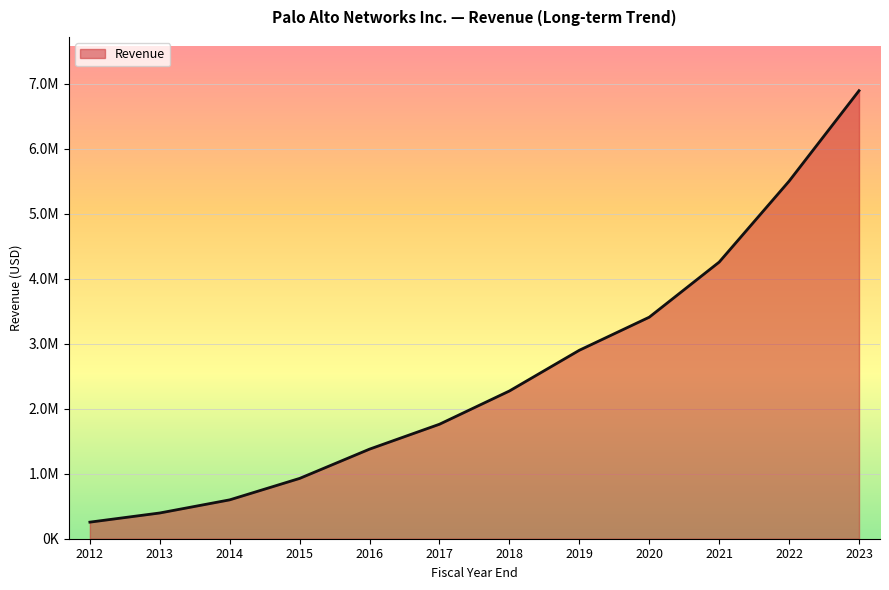

Reading left to right, list all the values displayed in this chart.

255138	396107	598179	928052	1378500	1761600	2273100	2899600	3408400	4256100	5501500	6892700